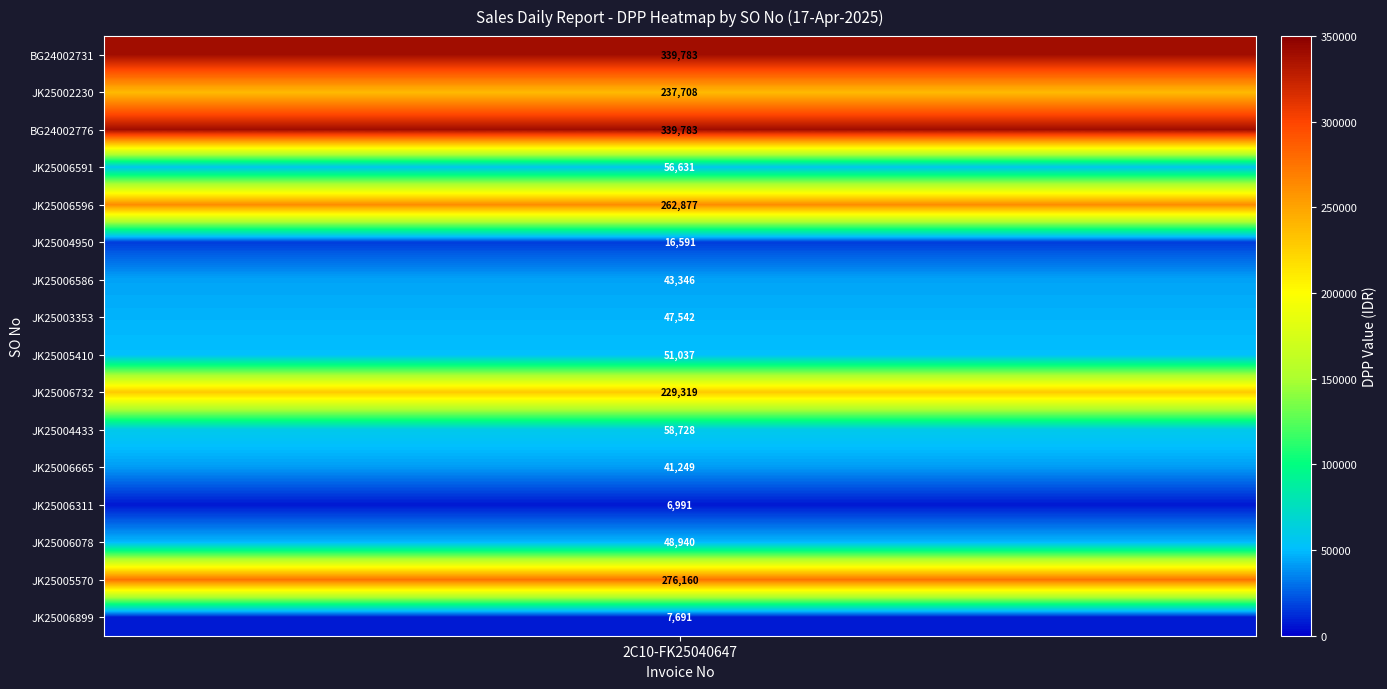

What is the greatest value displayed?

339782.7